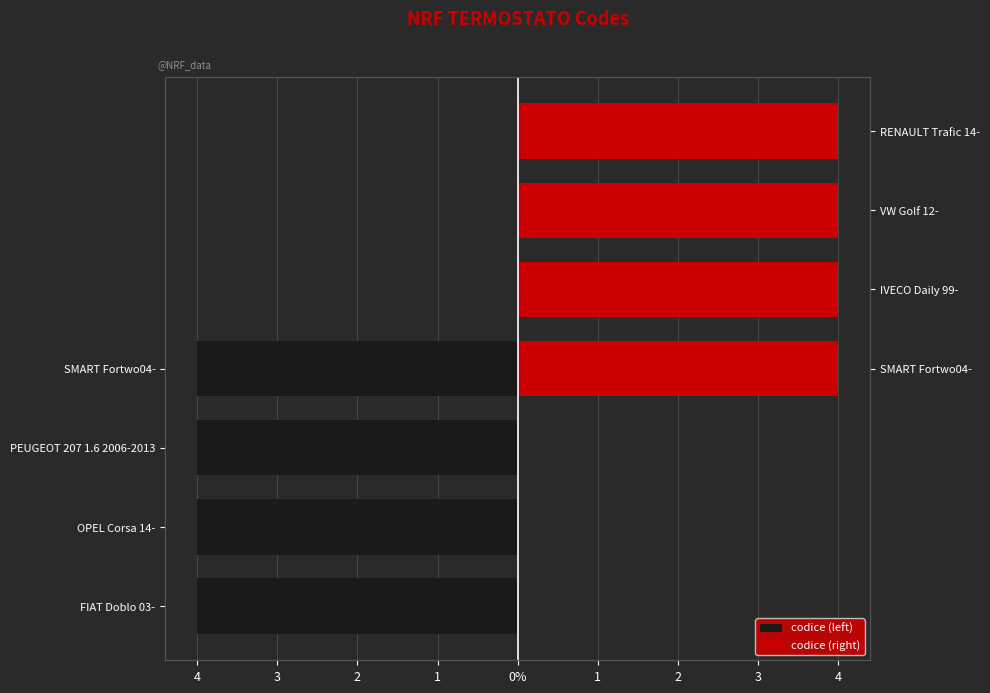

How many bars are there in total?

8